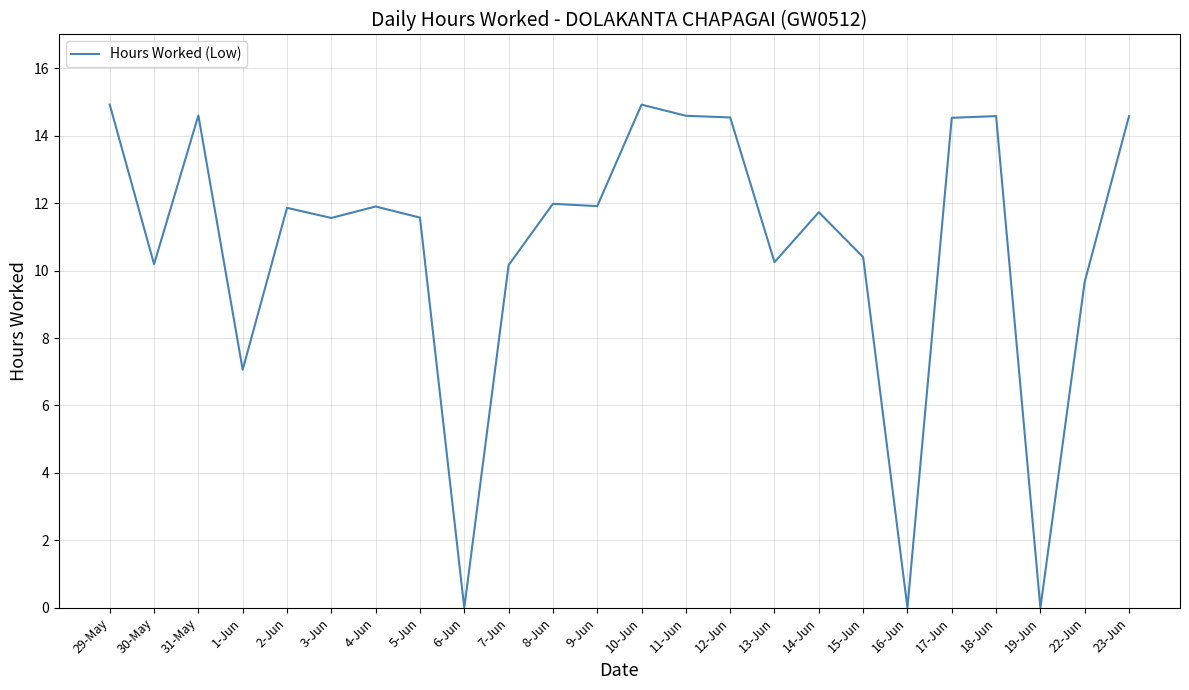

What position from the right is 31-May?

22